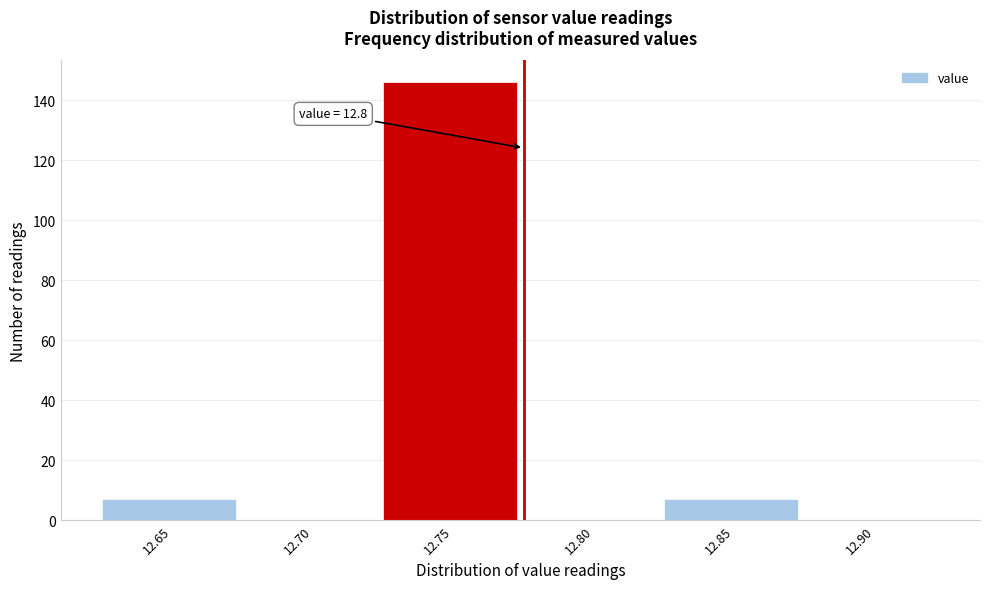

Reading left to right, extract all data points from this chart.

12.65=7	12.70=0	12.75=146	12.80=0	12.85=7	12.90=0